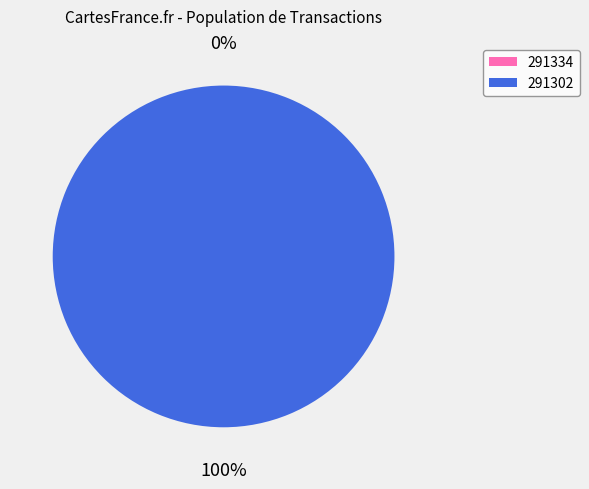

Rank the categories by value from lowest to highest.

291334, 291302